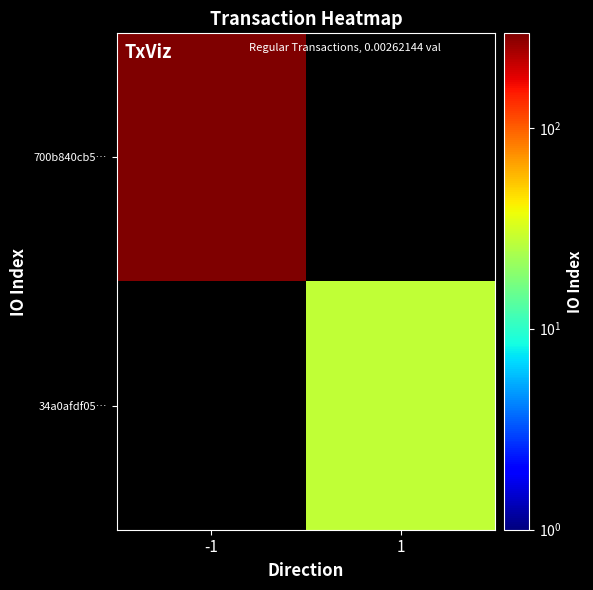

At which label is 700b840cb5… closest to 295?

-1